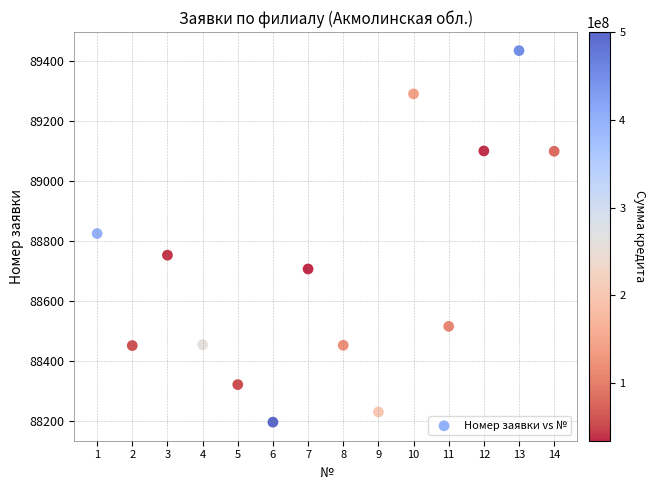

What is the range of Y values (max minus min)?

1237